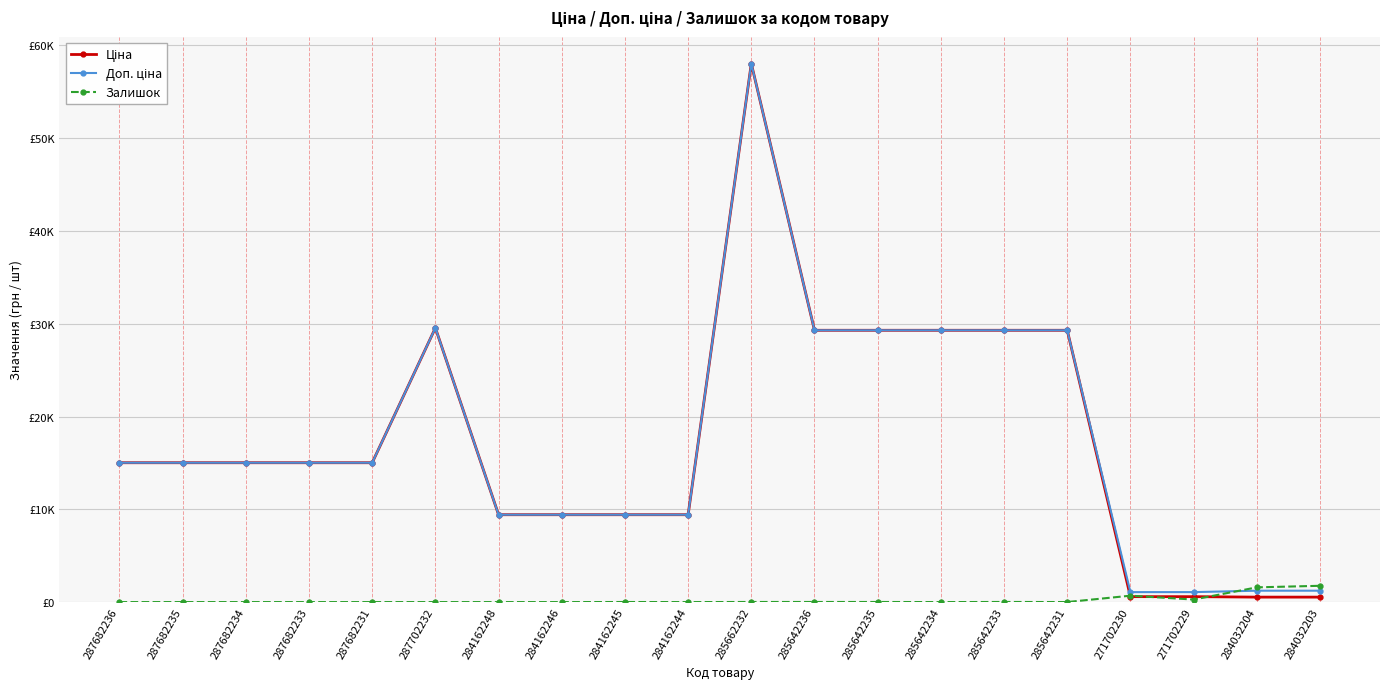

At which category is the sum across all series the highest?

285662232